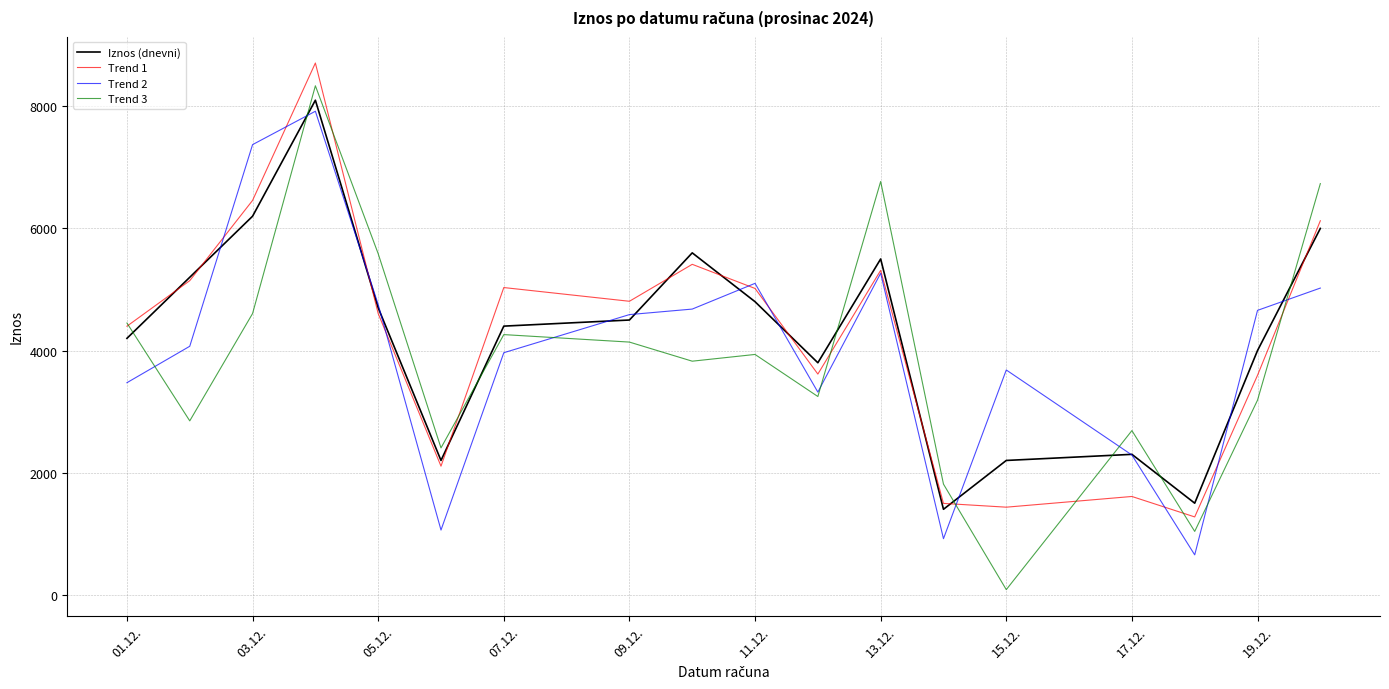

How many series are shown in this chart?

4